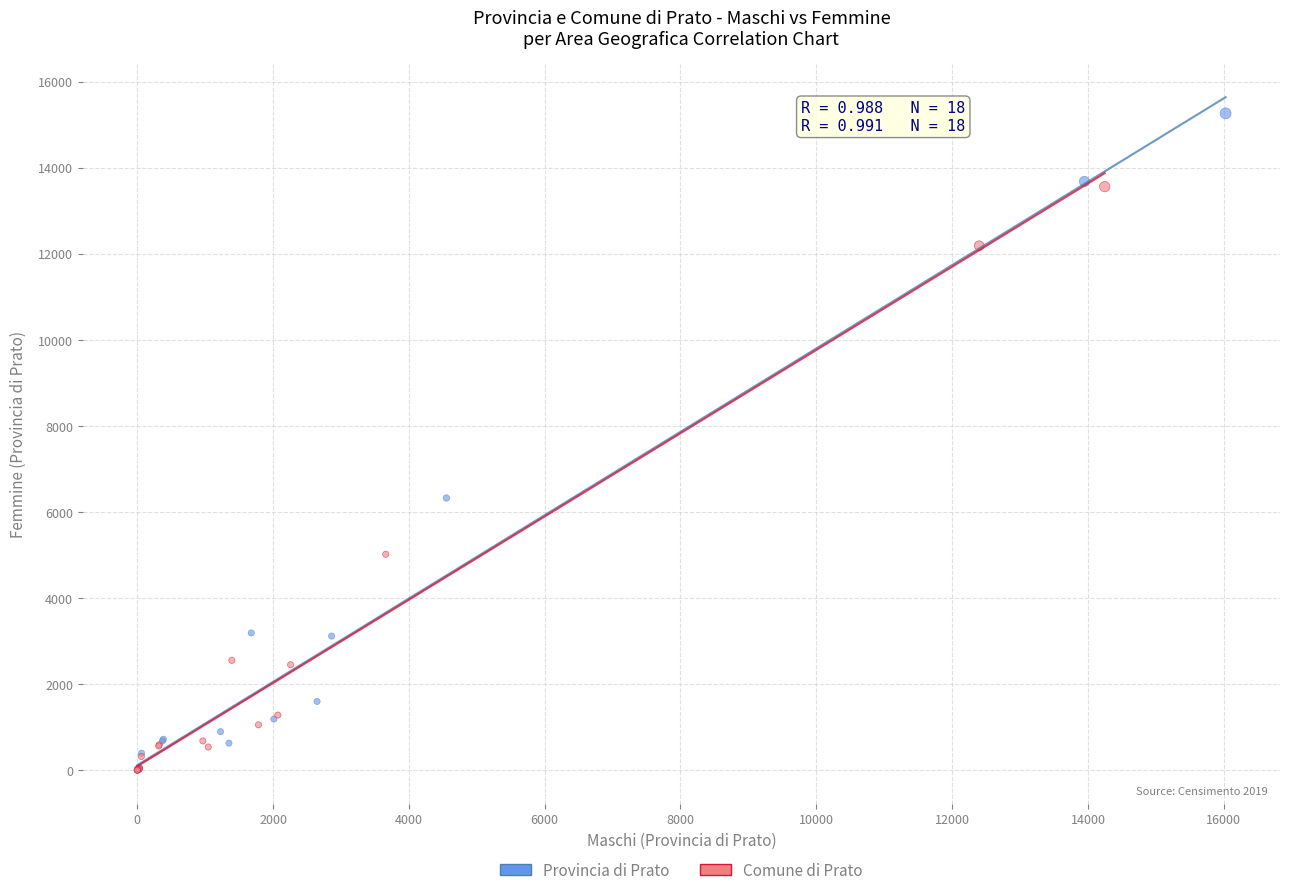

What are all the series names shown in the legend?

Provincia di Prato, Comune di Prato